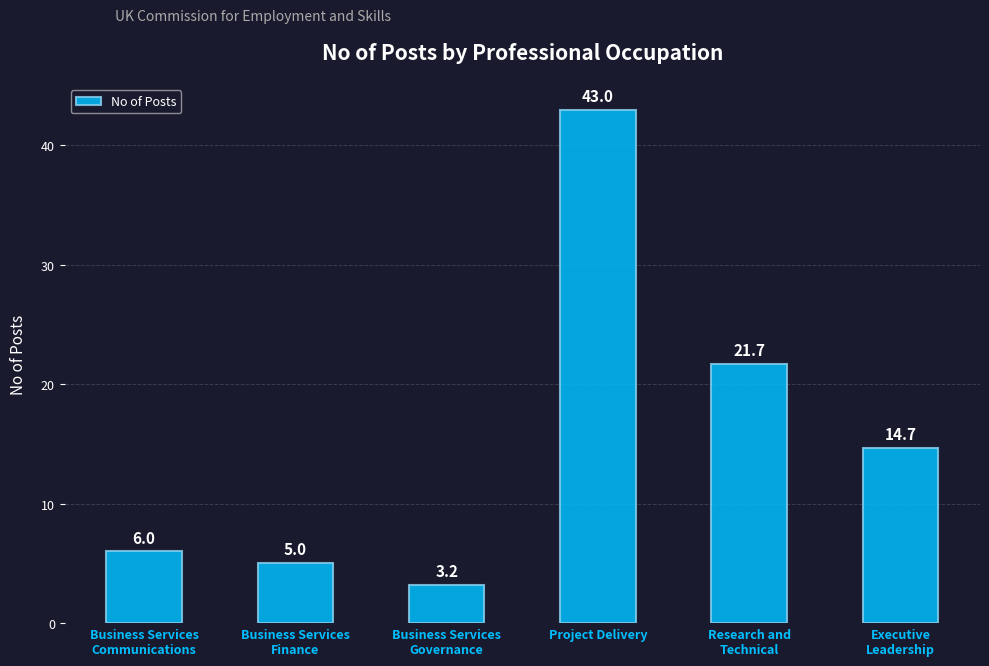

Reading left to right, extract all data points from this chart.

Business Services
Communications=6.0	Business Services
Finance=5.0	Business Services
Governance=3.2	Project Delivery=43.0	Research and
Technical=21.7	Executive
Leadership=14.7